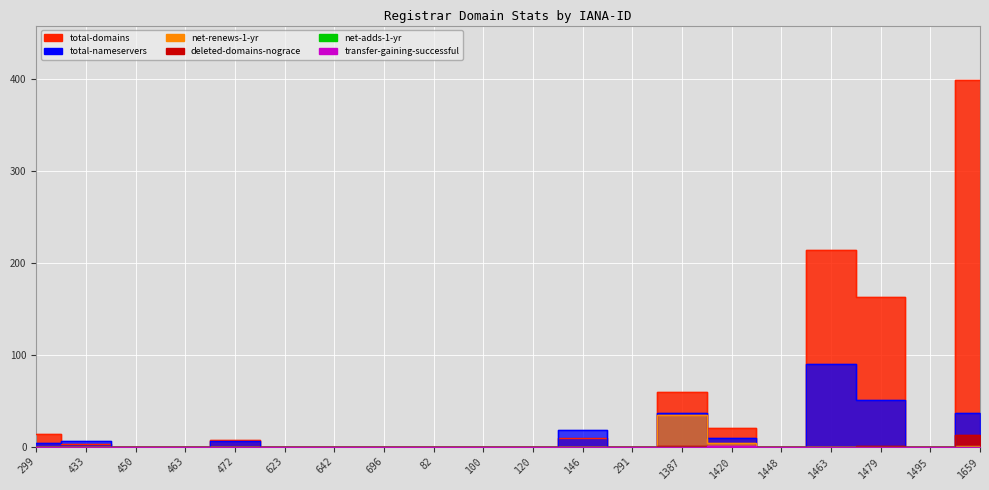

Which series changed the most between 1448 and 1659?

total-domains